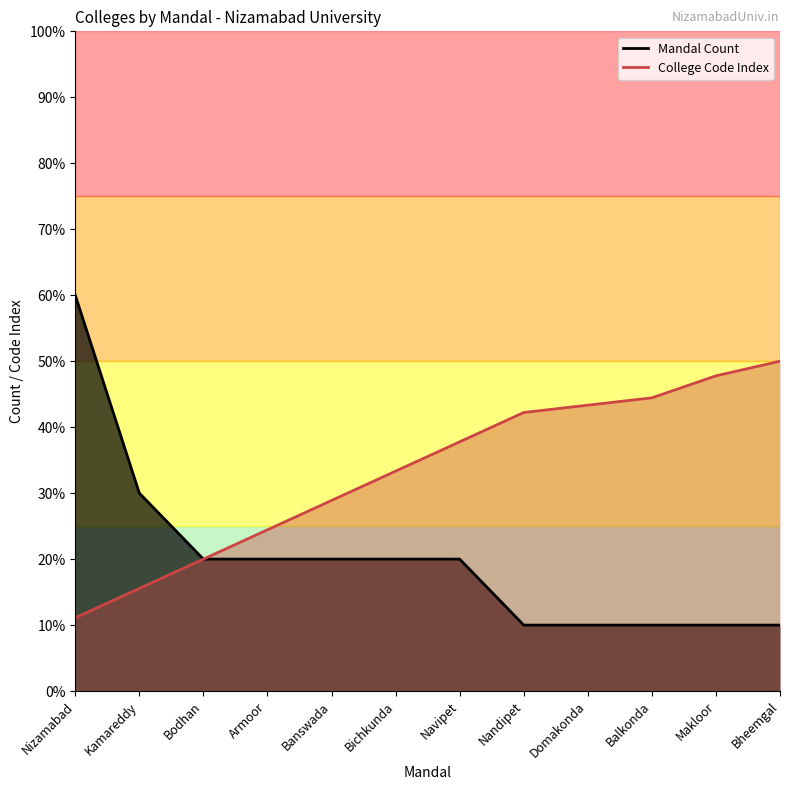

The College Code Range series shows 17.0 at Makloor. True or false?

False